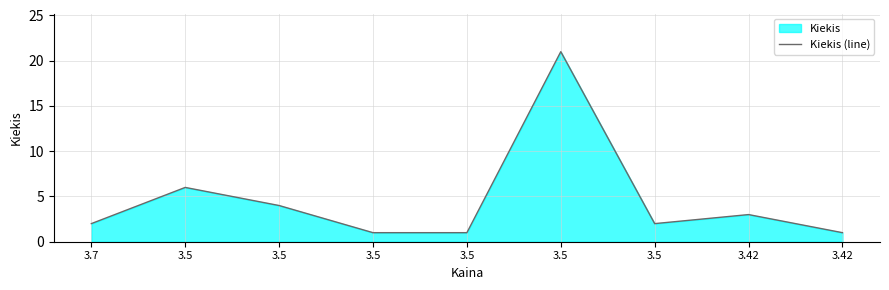

Rank the categories by value from lowest to highest.

3.5, 3.5, 3.42, 3.7, 3.5, 3.42, 3.5, 3.5, 3.5